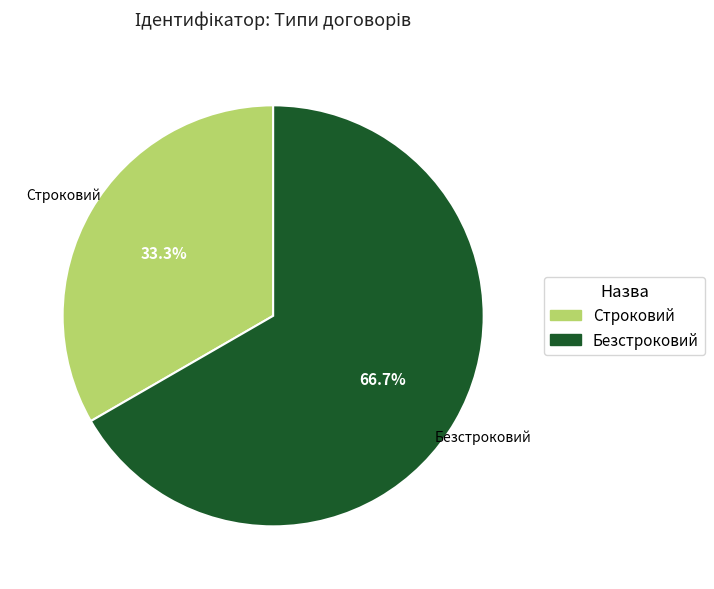

How much of the chart is everything except Строковий?

66.7%